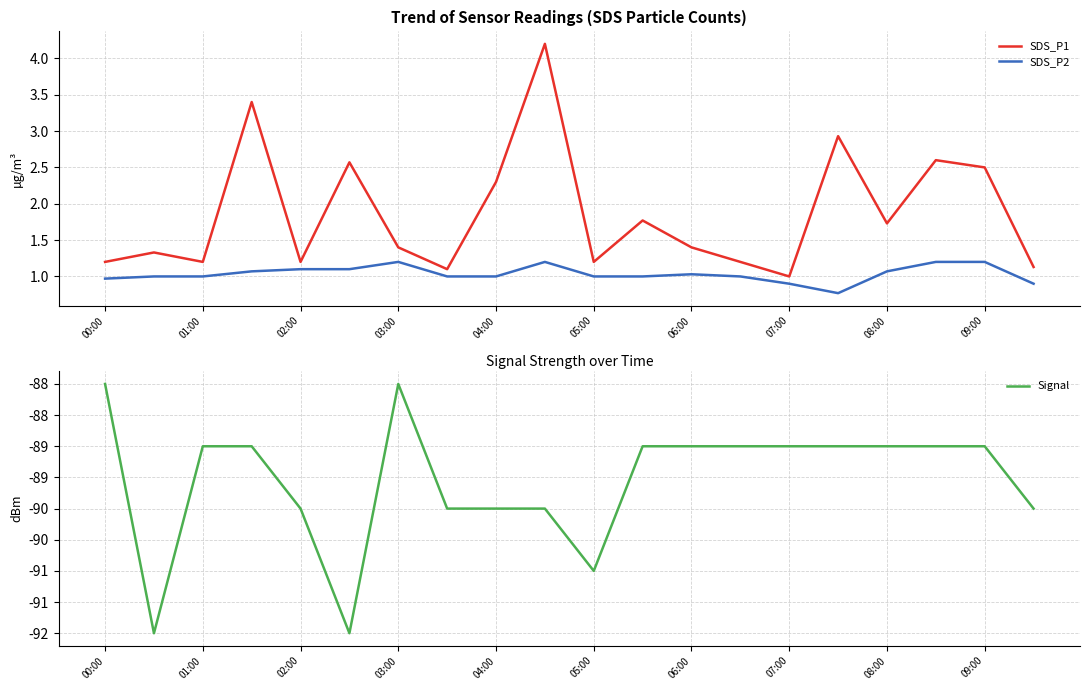

Which category has the lowest value in the SDS_P1 series?

07:00